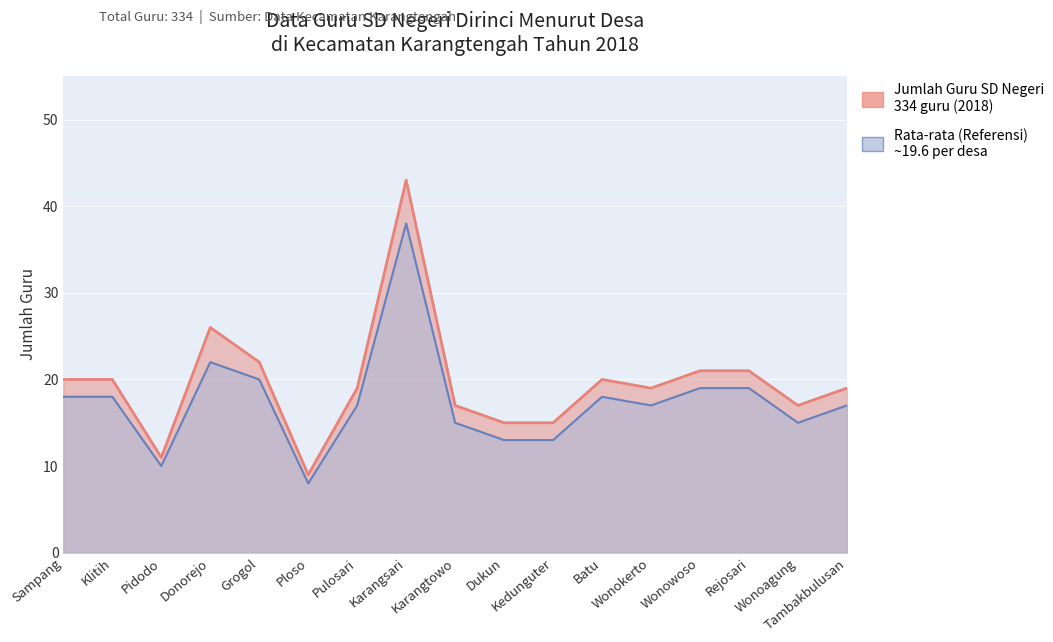

How many data points in Jumlah Guru SD Negeri are above 19?

8